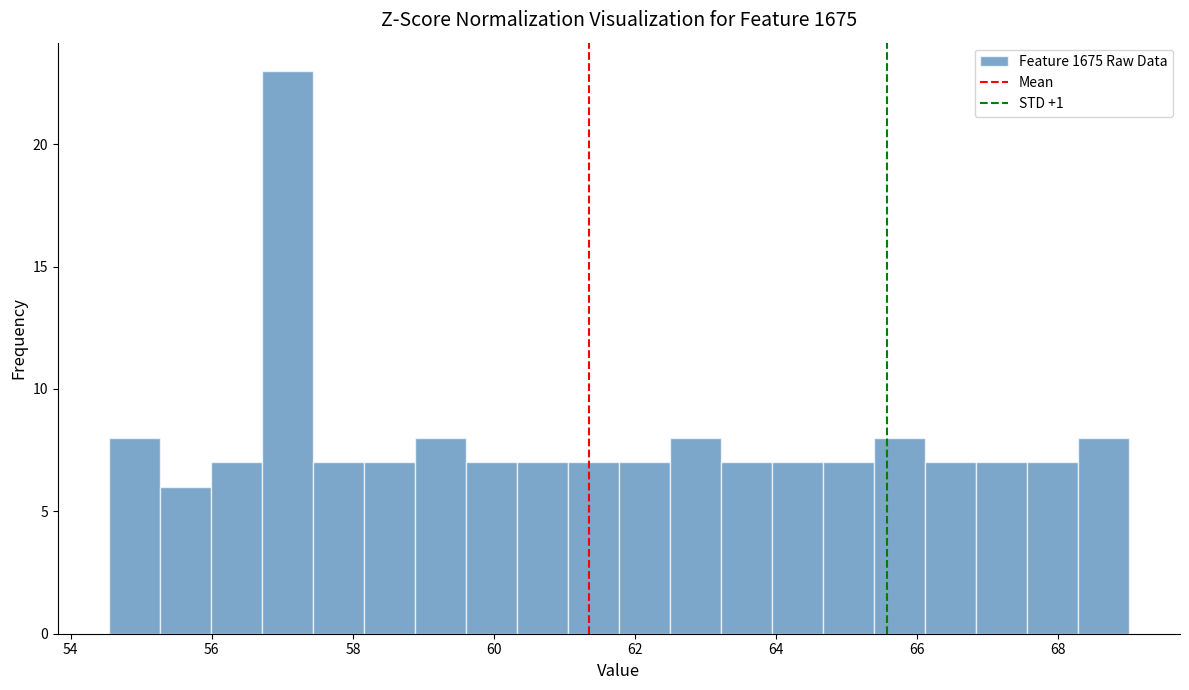

Around what value on the x-axis is the tallest bar? Give the approximate position of its centre, as read against the axis.

57.0